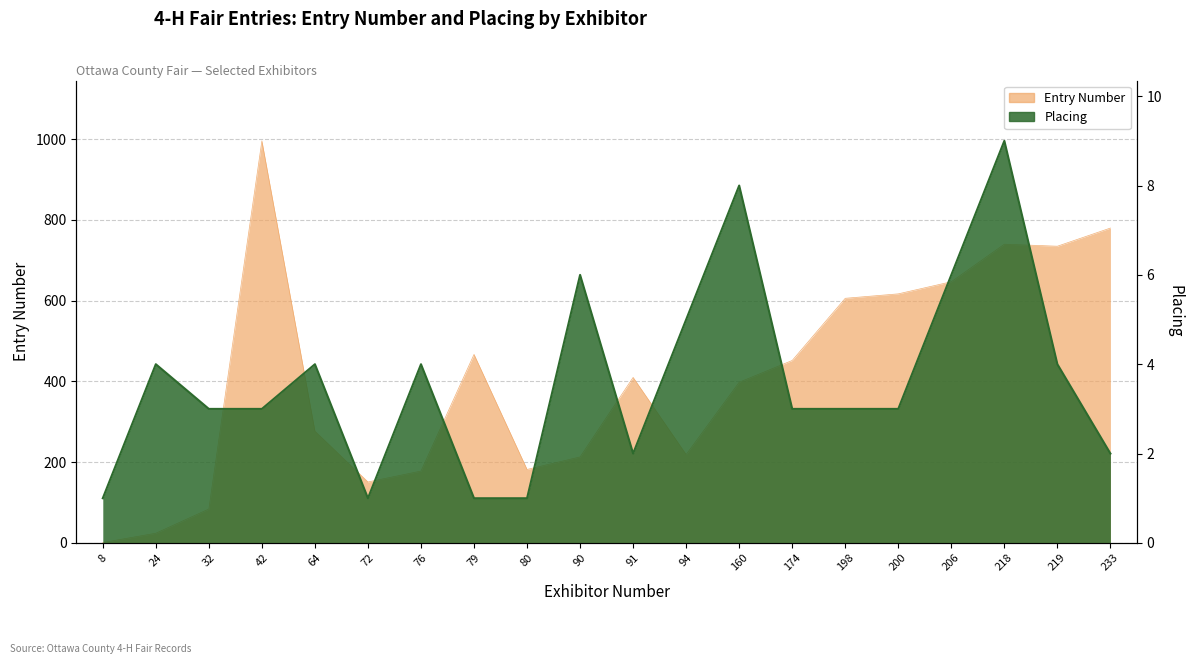

What is the approximate value of Placing at 91?

2